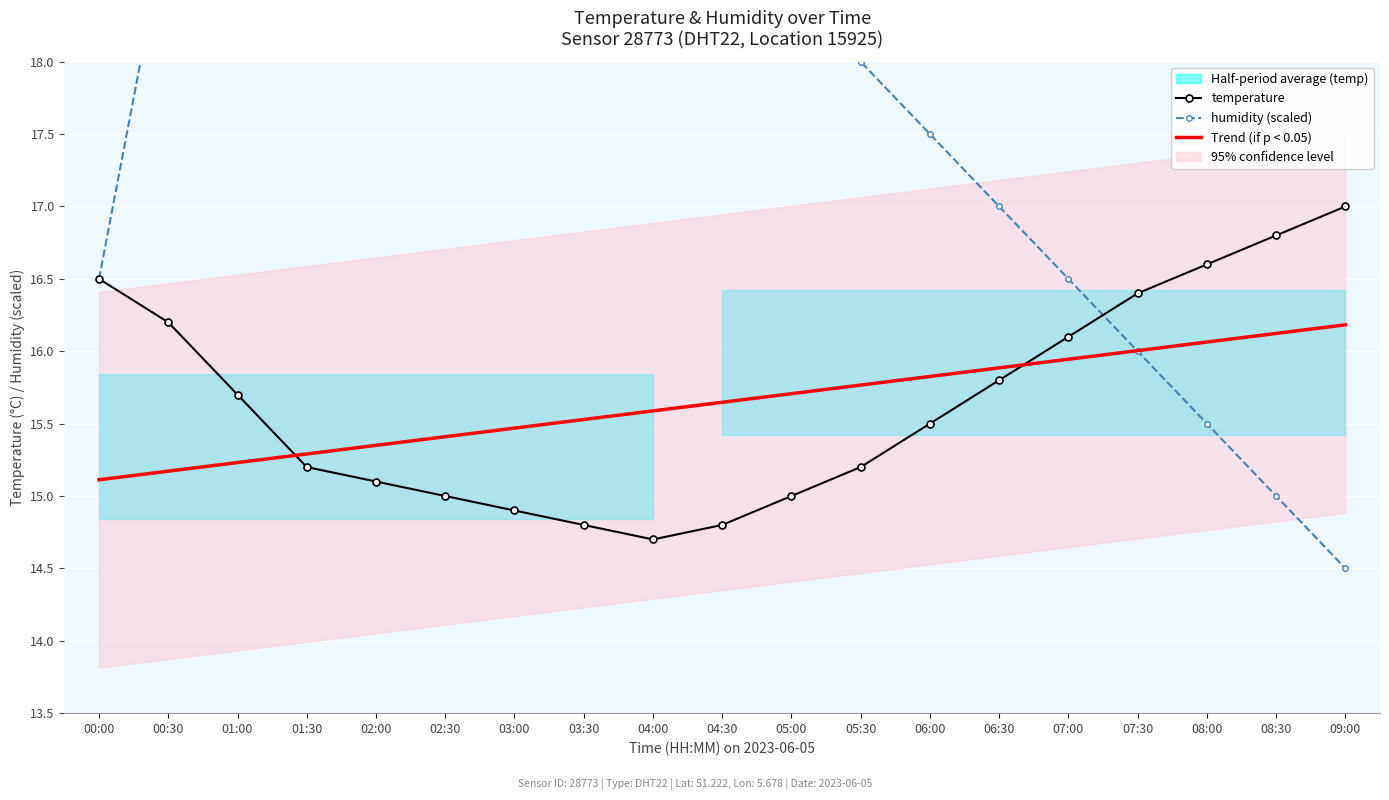

Which label corresponds to the largest value in the chart?

00:30